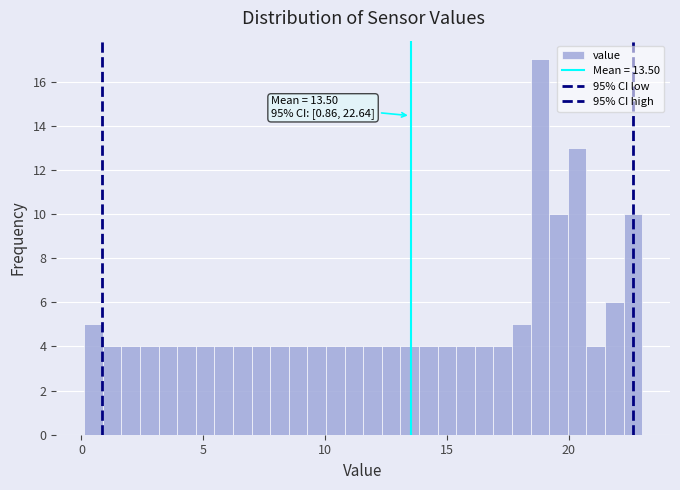

Around what value on the x-axis is the tallest bar? Give the approximate position of its centre, as read against the axis.

19.0